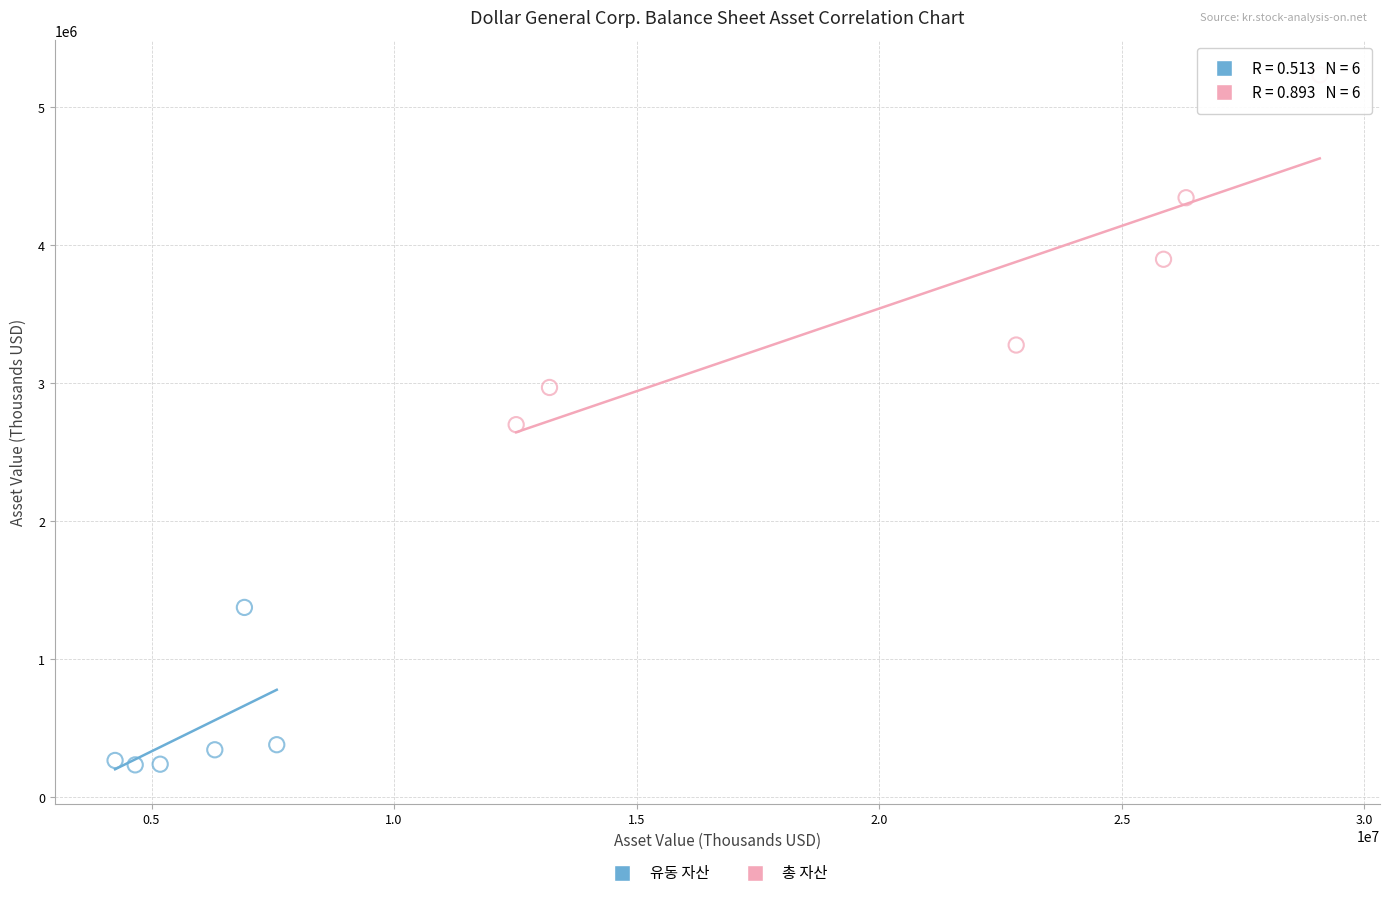

Which series reaches the minimum Y coordinate?

유동 자산